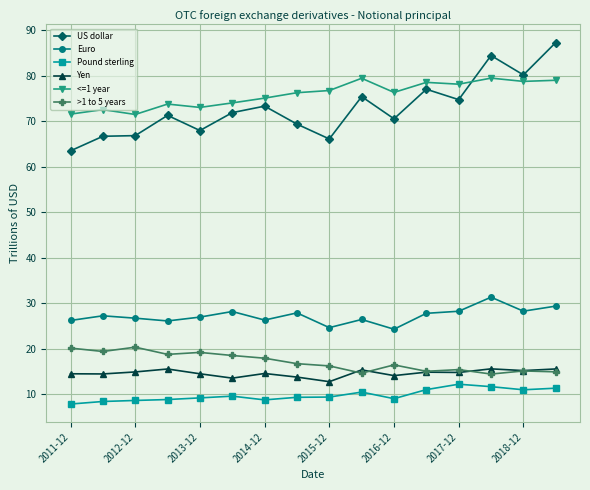

What is the difference between the second highest and minimum values in the Yen series?

2.8